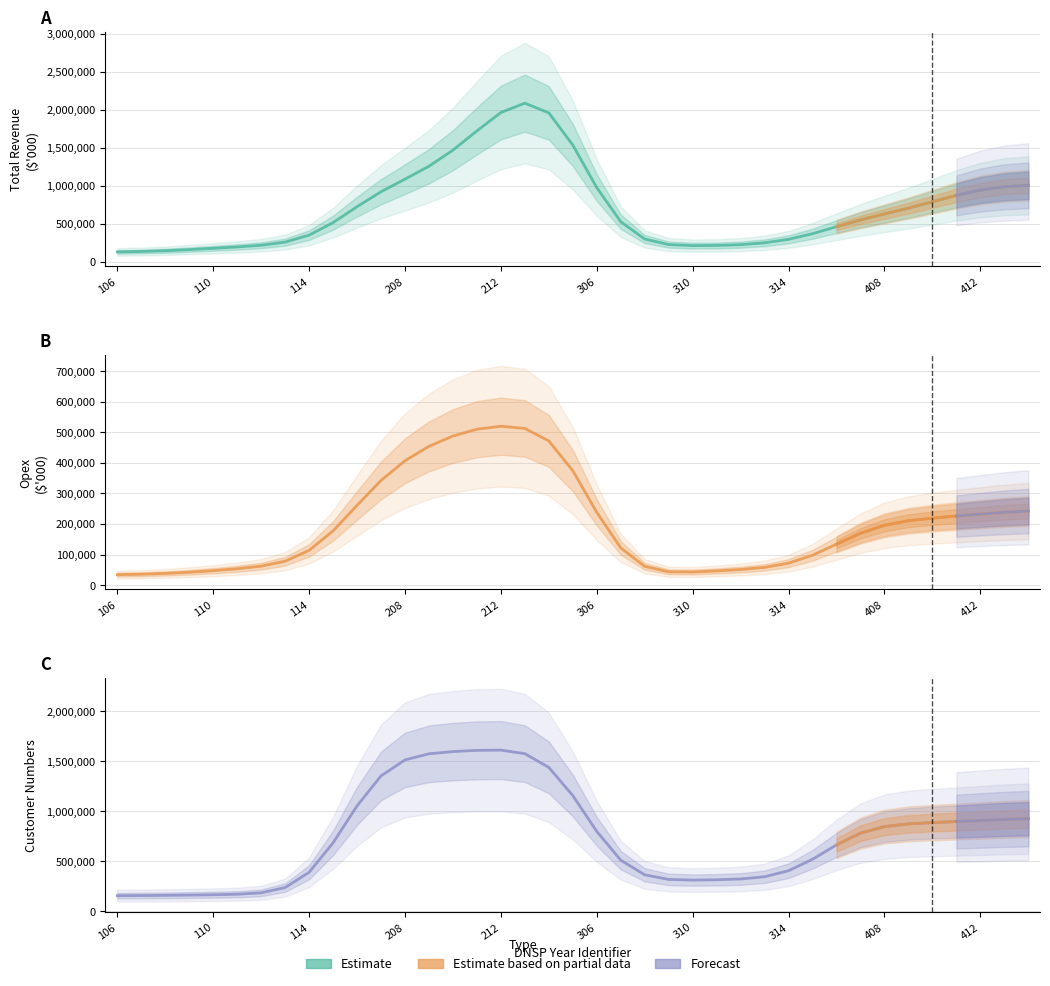

True or false: Opex and Customer Numbers cross at least once.

False